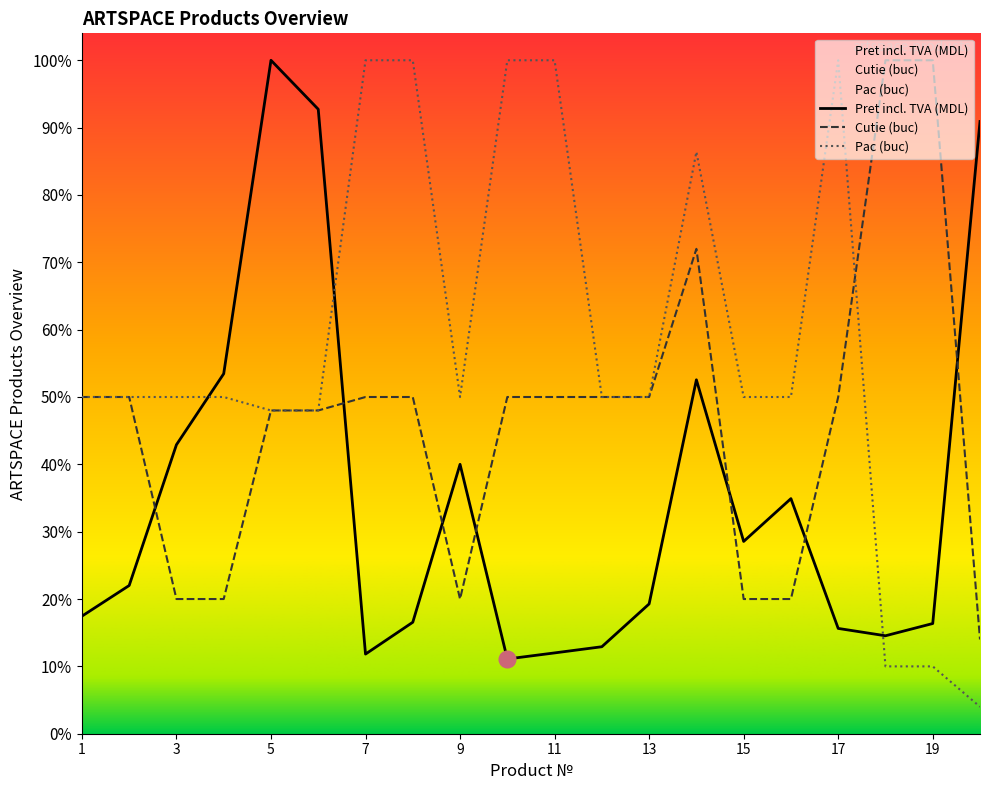

How many categories are shown in the chart?

20